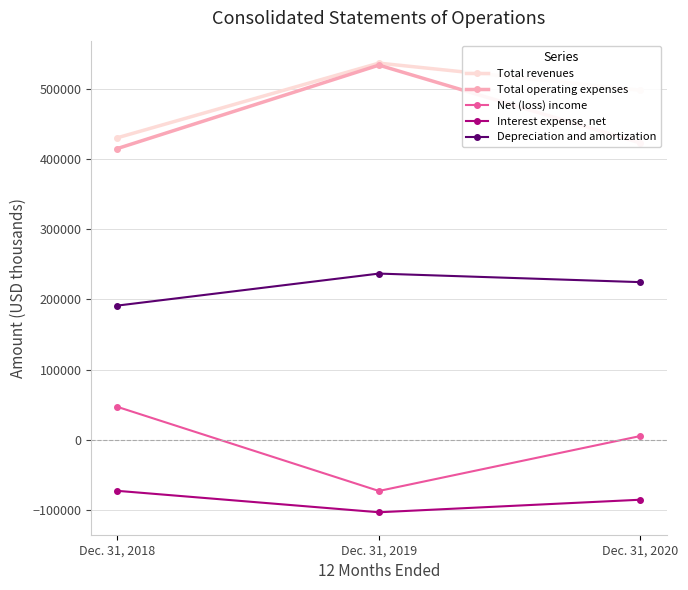

The Interest expense, net series shows -58063 at Dec. 31, 2019. True or false?

False